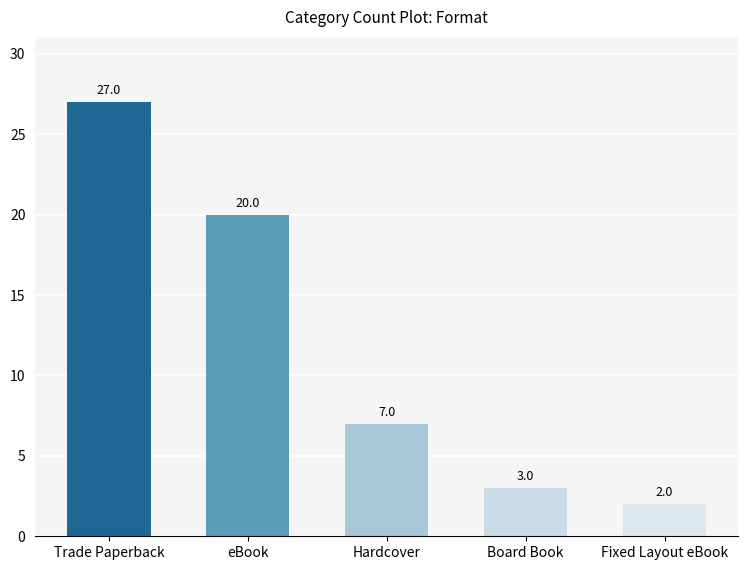

At which label does the data first exceed 7?

Trade Paperback